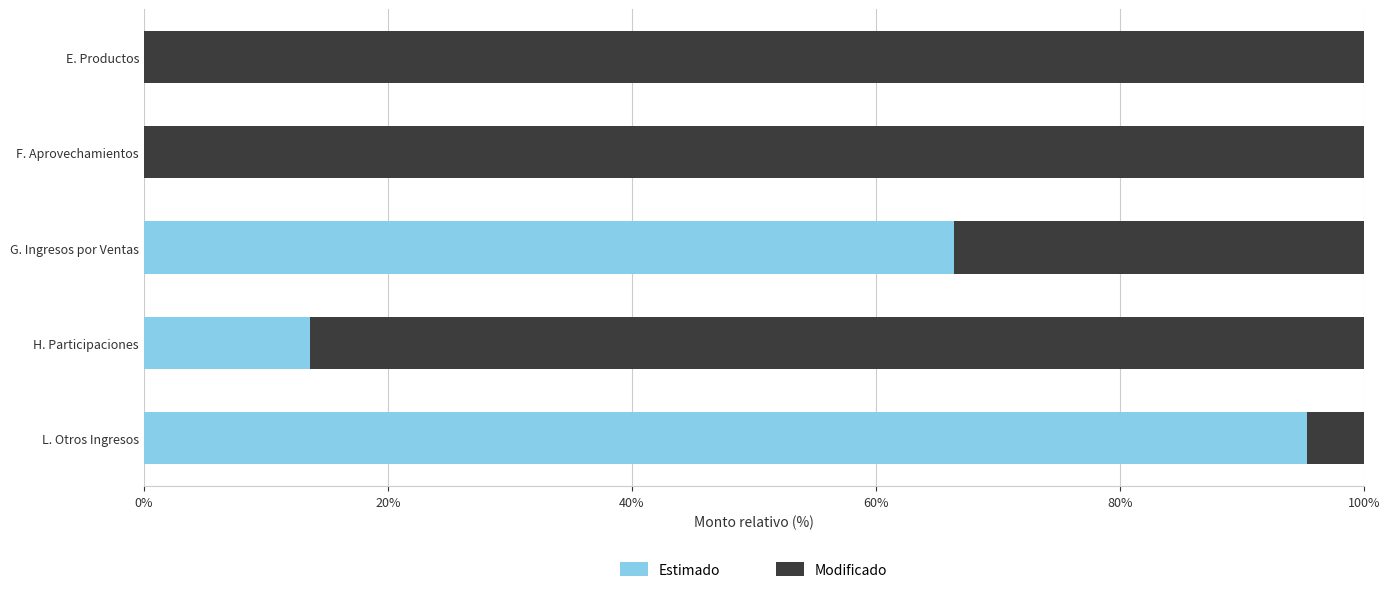

At which label does Estimado reach its peak?

L. Otros Ingresos